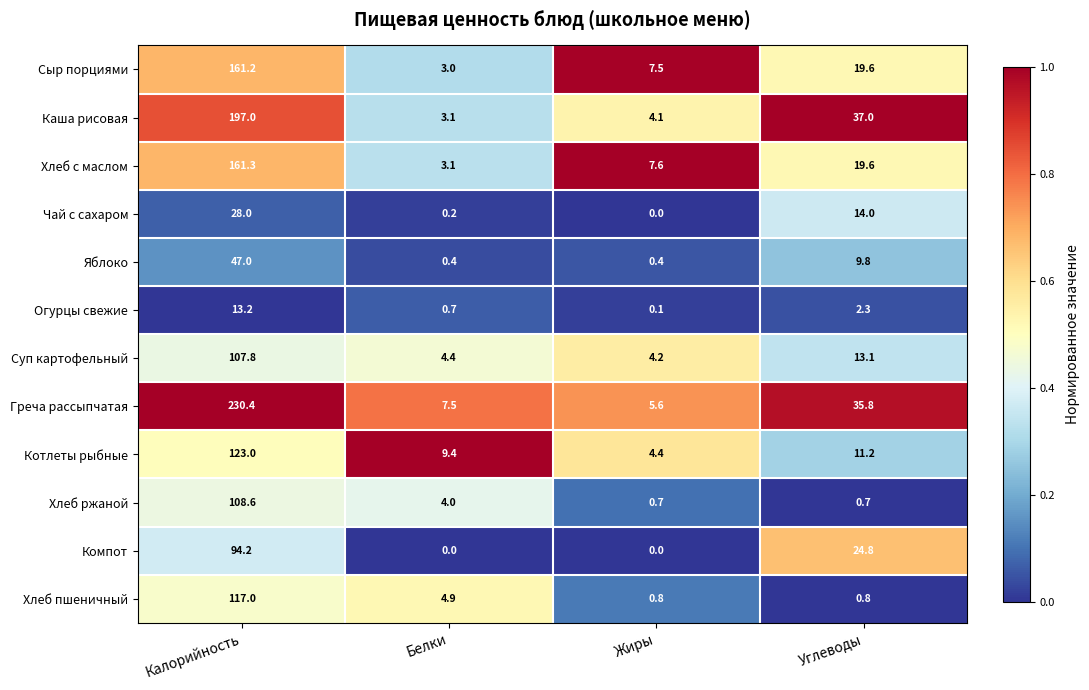

At how many categories does at least one series exceed 0?

4